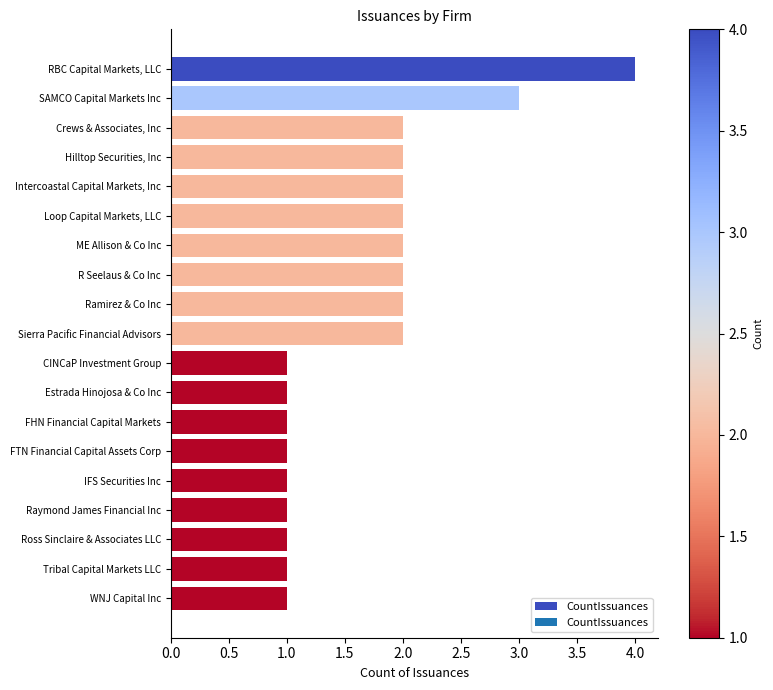

What is the ratio of the value at RBC Capital Markets, LLC to the value at Intercoastal Capital Markets, Inc?

2.0